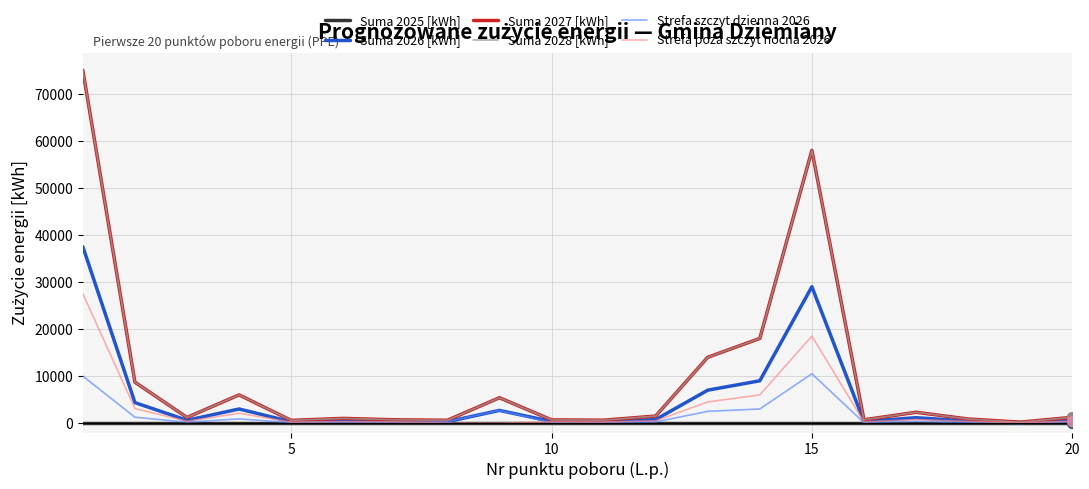

True or false: Strefa szczyt dzienna 2026 and Suma 2025 [kWh] intersect in this chart.

False